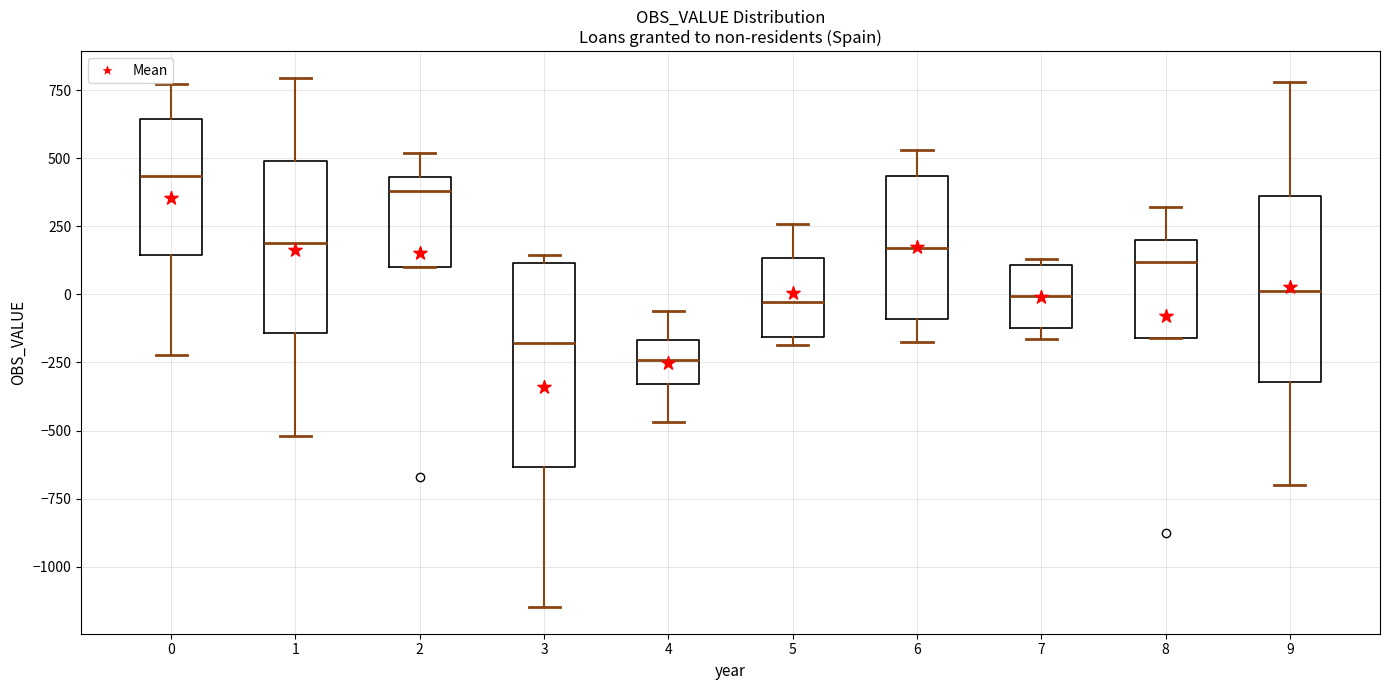

Which box's median line is the highest?

0